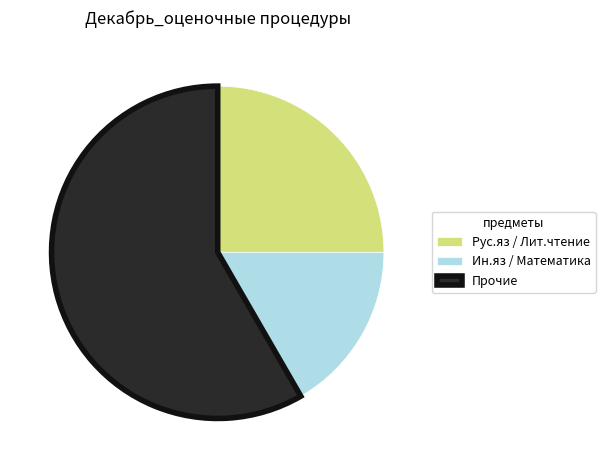

Do Прочие and Ин.яз / Математика together represent more than half of the pie?

Yes